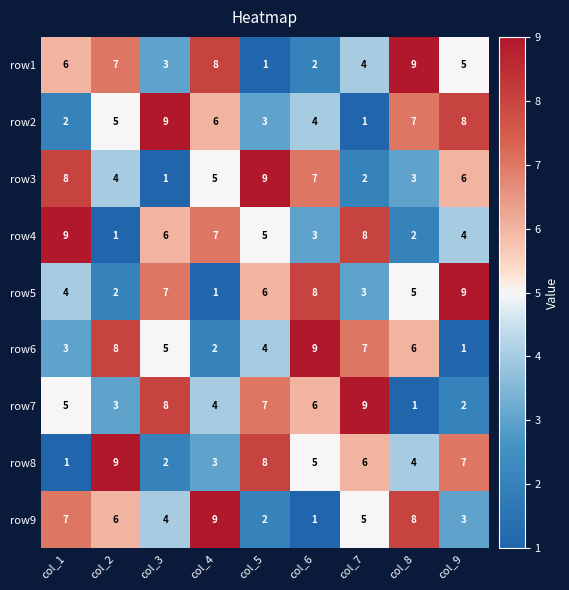

What is the highest value of the row1 series?

9